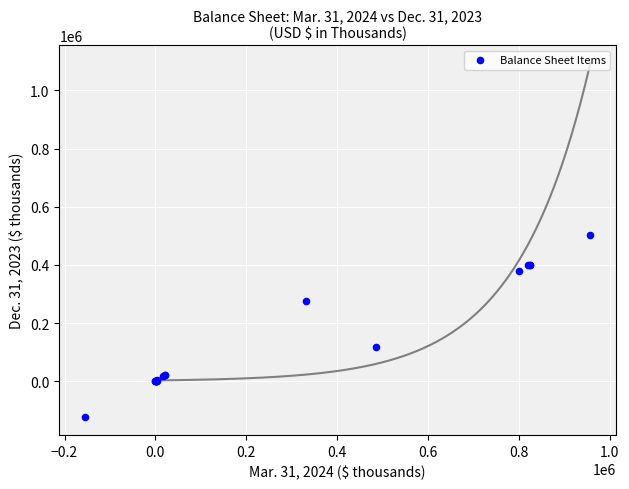

What Y value in the scatter plot is closest to 189792?

118316